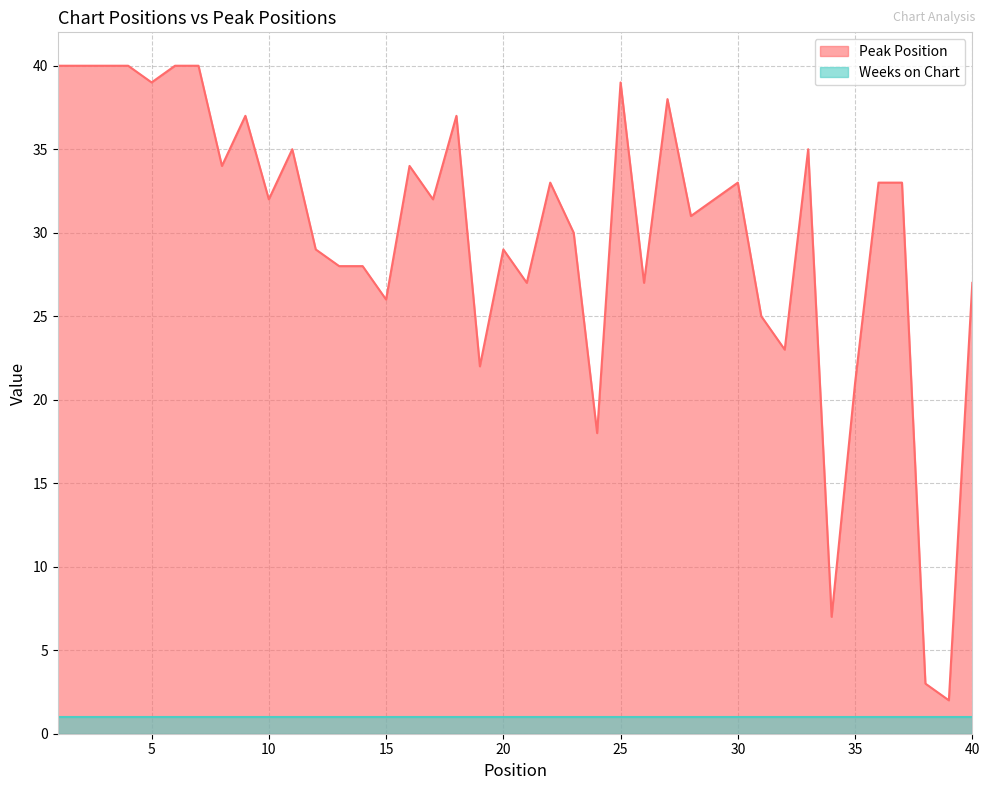

At which category does the chart reach its peak across all series?

1